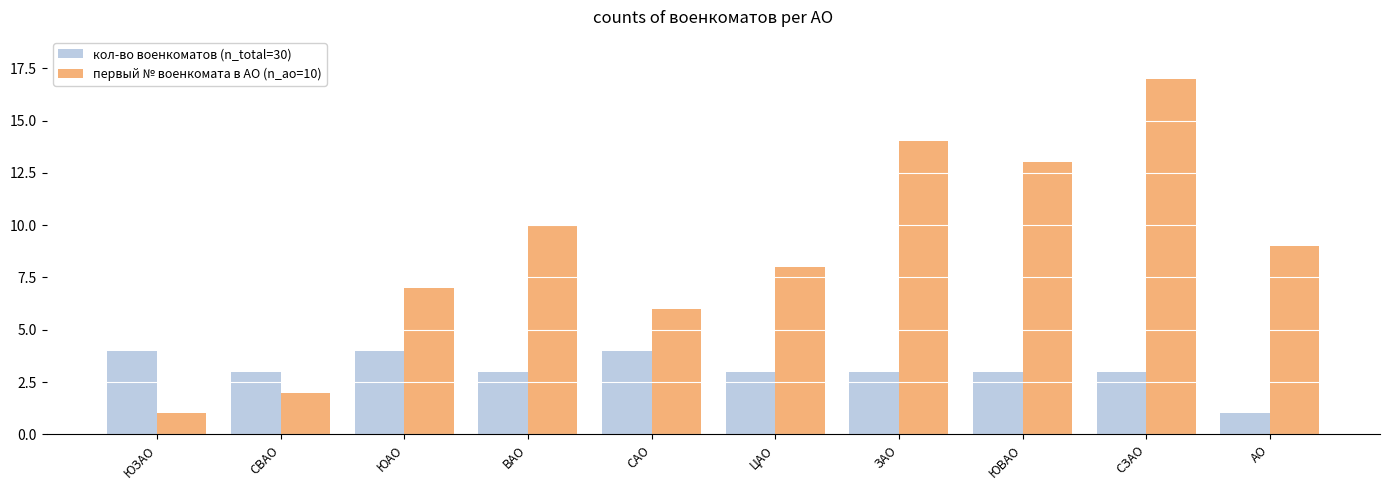

What is the maximum value shown in the chart?

17